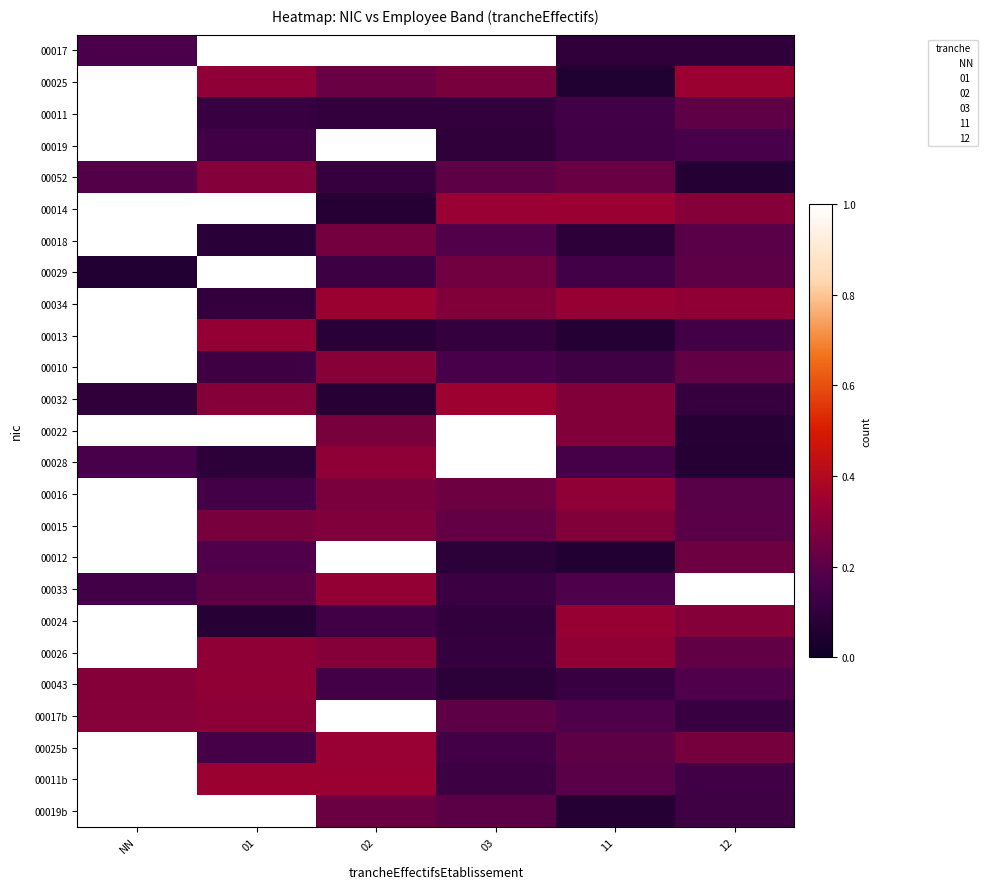

Reading left to right, extract all data points from this chart.

00017: NN=0.2	01=1.0	02=1.0	03=1.0	11=0.1	12=0.1
00025: NN=1.0	01=0.3	02=0.2	03=0.3	11=0.1	12=0.3
00011: NN=1.0	01=0.1	02=0.1	03=0.1	11=0.1	12=0.2
00019: NN=1.0	01=0.1	02=1.0	03=0.1	11=0.1	12=0.2
00052: NN=0.2	01=0.3	02=0.1	03=0.2	11=0.2	12=0.1
00014: NN=1.0	01=1.0	02=0.1	03=0.3	11=0.3	12=0.3
00018: NN=1.0	01=0.1	02=0.3	03=0.2	11=0.1	12=0.2
00029: NN=0.1	01=1.0	02=0.1	03=0.2	11=0.1	12=0.2
00034: NN=1.0	01=0.1	02=0.3	03=0.3	11=0.3	12=0.3
00013: NN=1.0	01=0.3	02=0.1	03=0.1	11=0.1	12=0.1
00010: NN=1.0	01=0.1	02=0.3	03=0.2	11=0.1	12=0.2
00032: NN=0.1	01=0.3	02=0.1	03=0.3	11=0.3	12=0.1
00022: NN=1.0	01=1.0	02=0.3	03=1.0	11=0.3	12=0.1
00028: NN=0.2	01=0.1	02=0.3	03=1.0	11=0.1	12=0.1
00016: NN=1.0	01=0.1	02=0.3	03=0.2	11=0.3	12=0.2
00015: NN=1.0	01=0.3	02=0.3	03=0.2	11=0.3	12=0.2
00012: NN=1.0	01=0.2	02=1.0	03=0.1	11=0.1	12=0.2
00033: NN=0.1	01=0.2	02=0.3	03=0.1	11=0.2	12=1.0
00024: NN=1.0	01=0.1	02=0.1	03=0.1	11=0.3	12=0.3
00026: NN=1.0	01=0.3	02=0.3	03=0.1	11=0.3	12=0.2
00043: NN=0.3	01=0.3	02=0.1	03=0.1	11=0.1	12=0.2
00017b: NN=0.3	01=0.3	02=1.0	03=0.2	11=0.2	12=0.1
00025b: NN=1.0	01=0.2	02=0.3	03=0.1	11=0.2	12=0.3
00011b: NN=1.0	01=0.3	02=0.3	03=0.1	11=0.2	12=0.1
00019b: NN=1.0	01=1.0	02=0.2	03=0.2	11=0.1	12=0.1